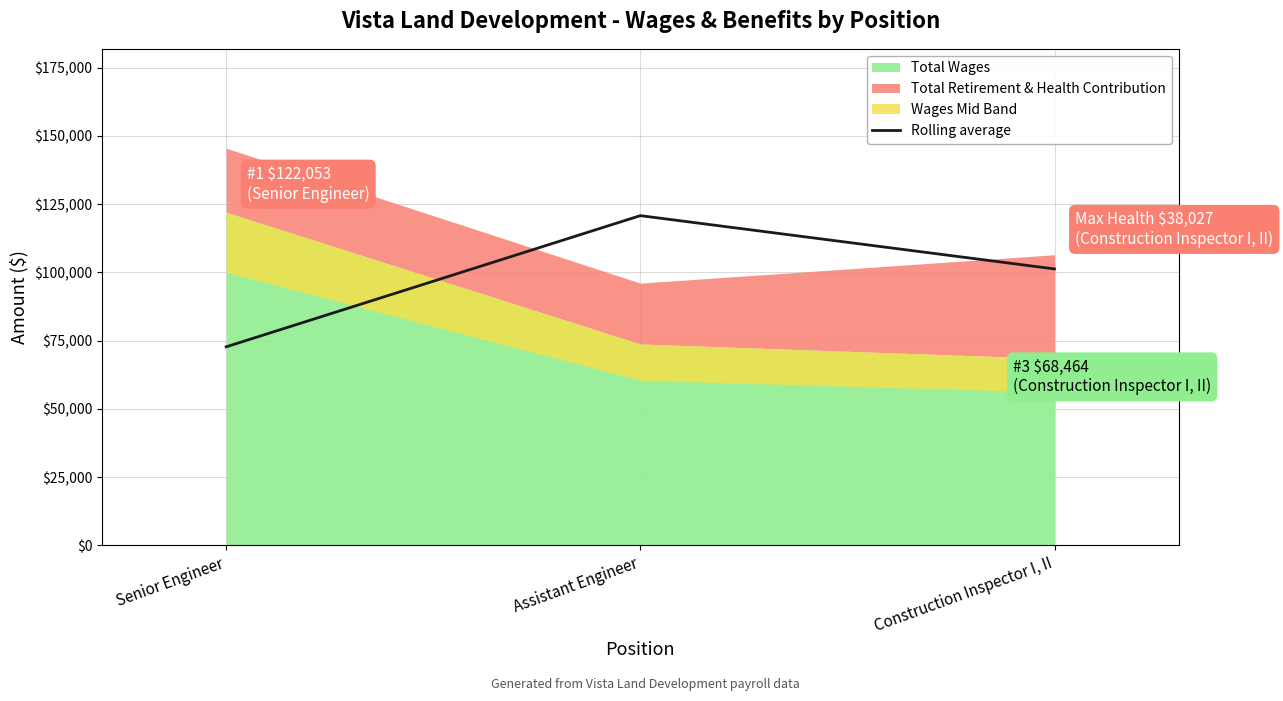

What is the sum of the values at Assistant Engineer and Senior Engineer?

193580.0